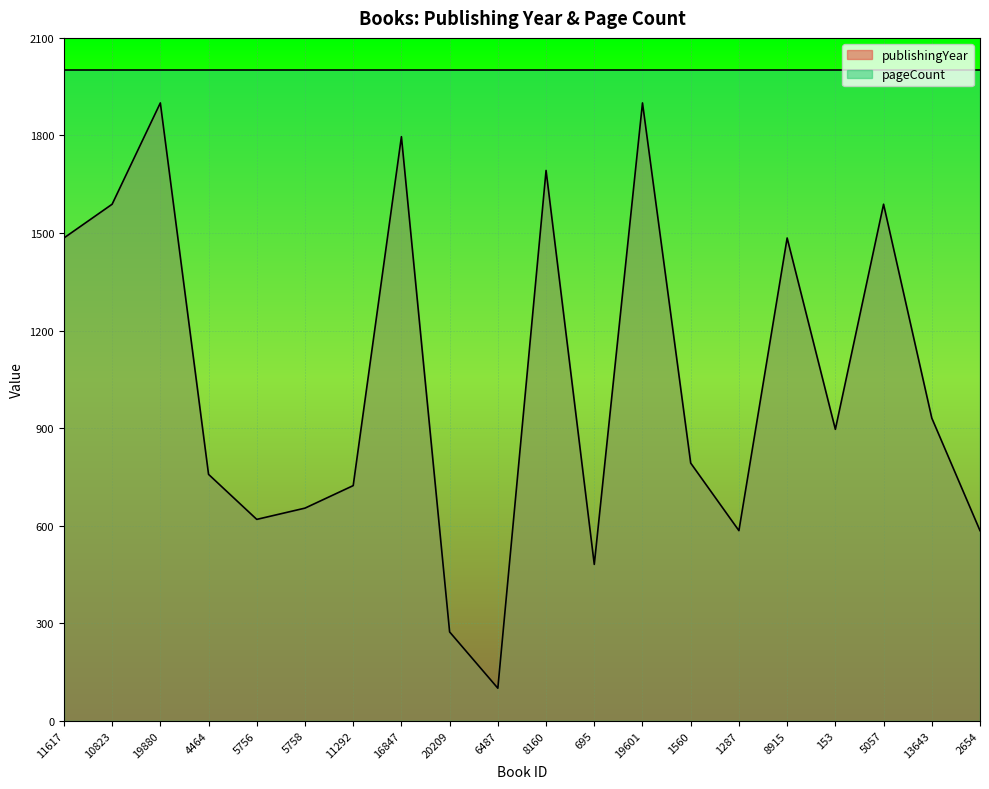

Between 13643 and 1560, which is larger?

13643